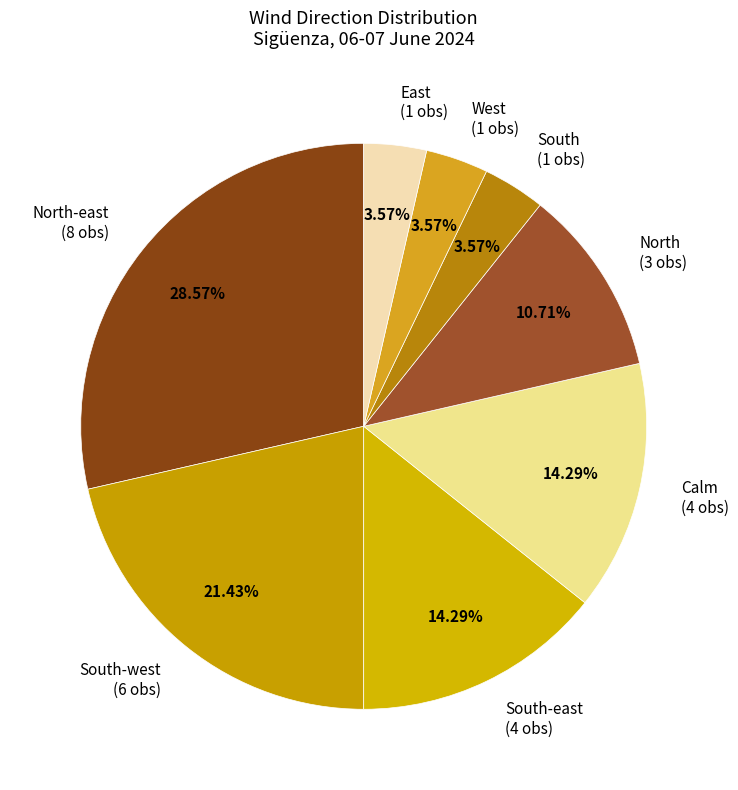

Does North-east (8 obs) account for over 50% of the chart?

No